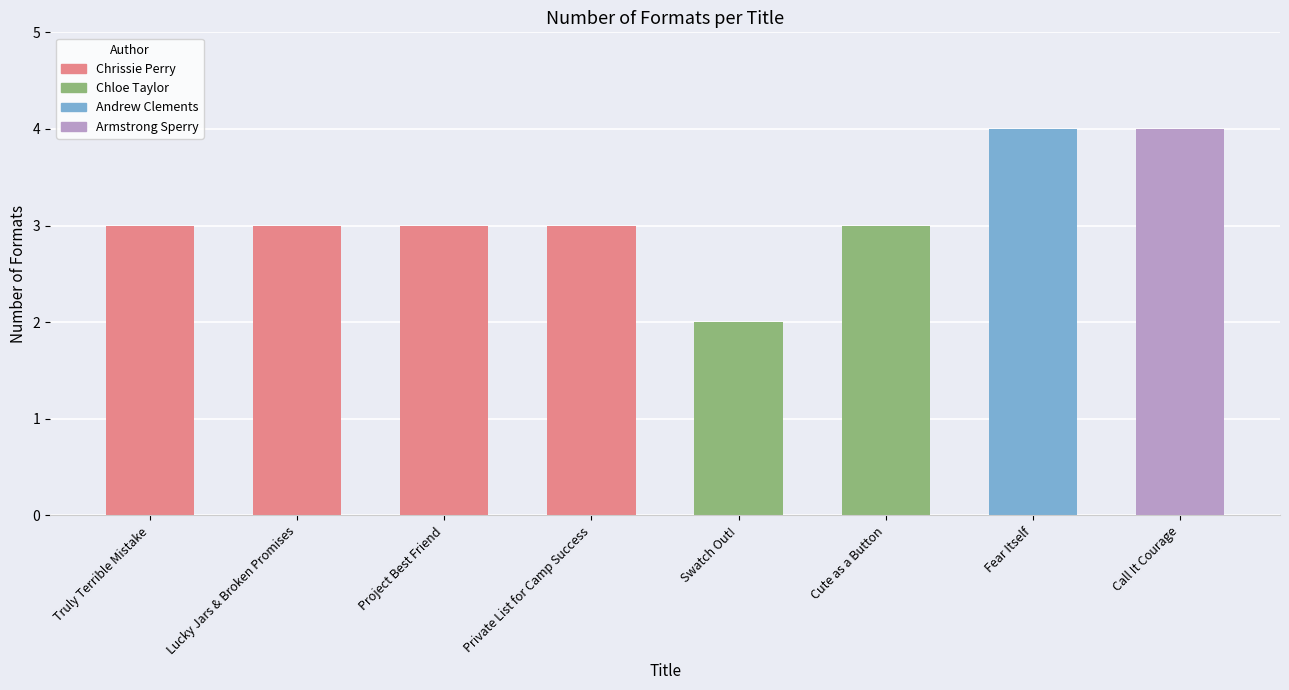

What is the average value?

3